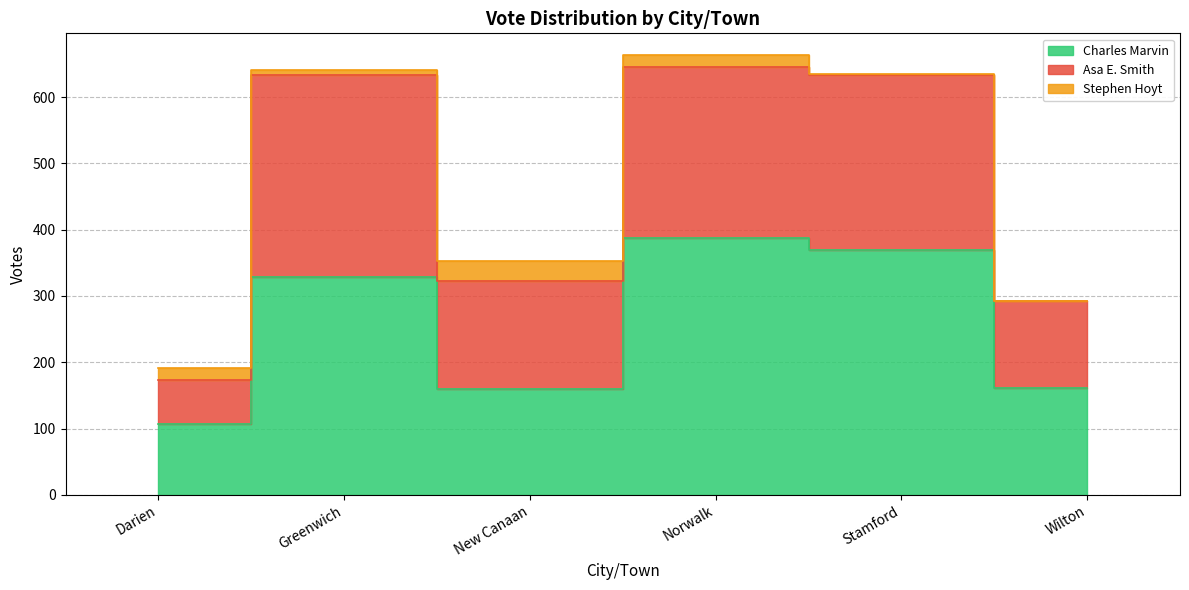

What is the label of the 5th point from the right?

Greenwich